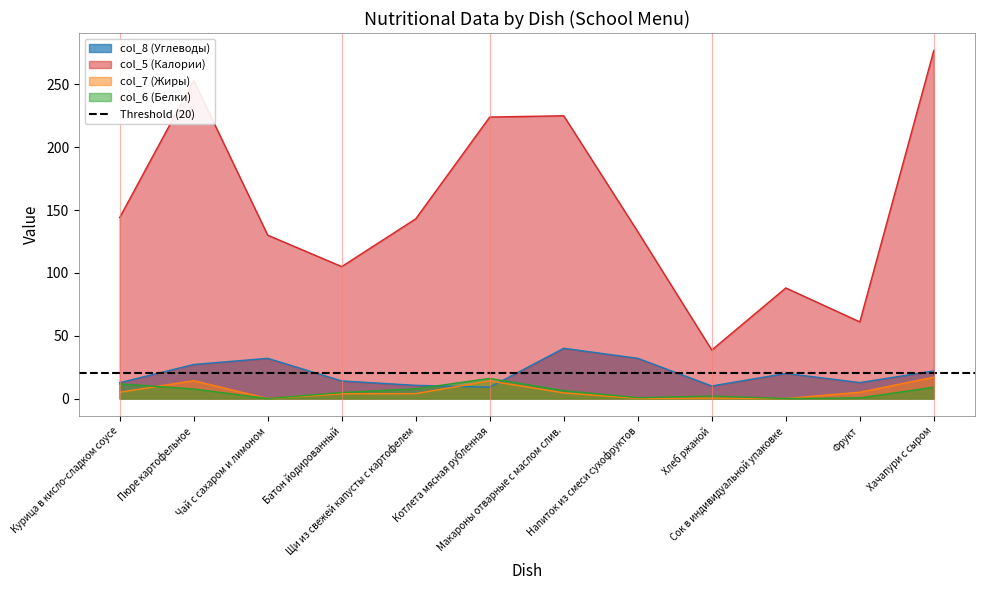

Does the chart have visible grid lines?

No